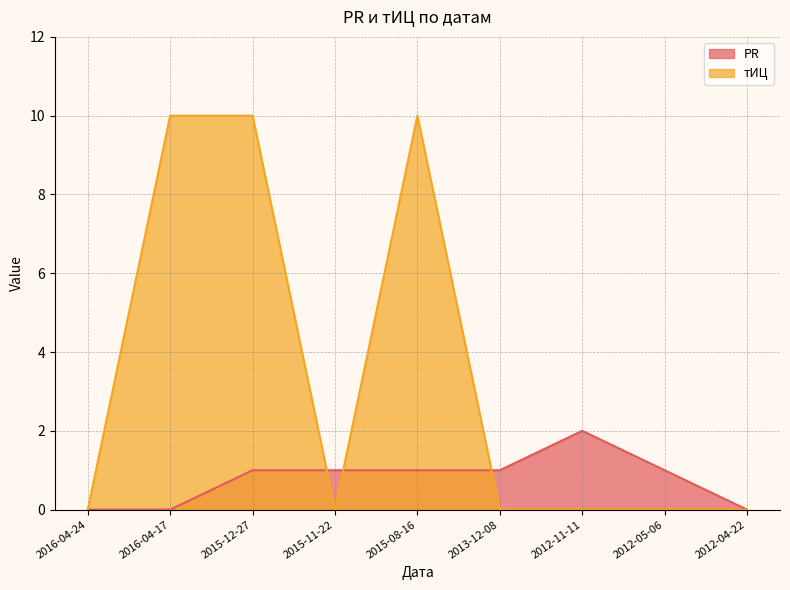

At which category is the sum across all series the highest?

2015-12-27